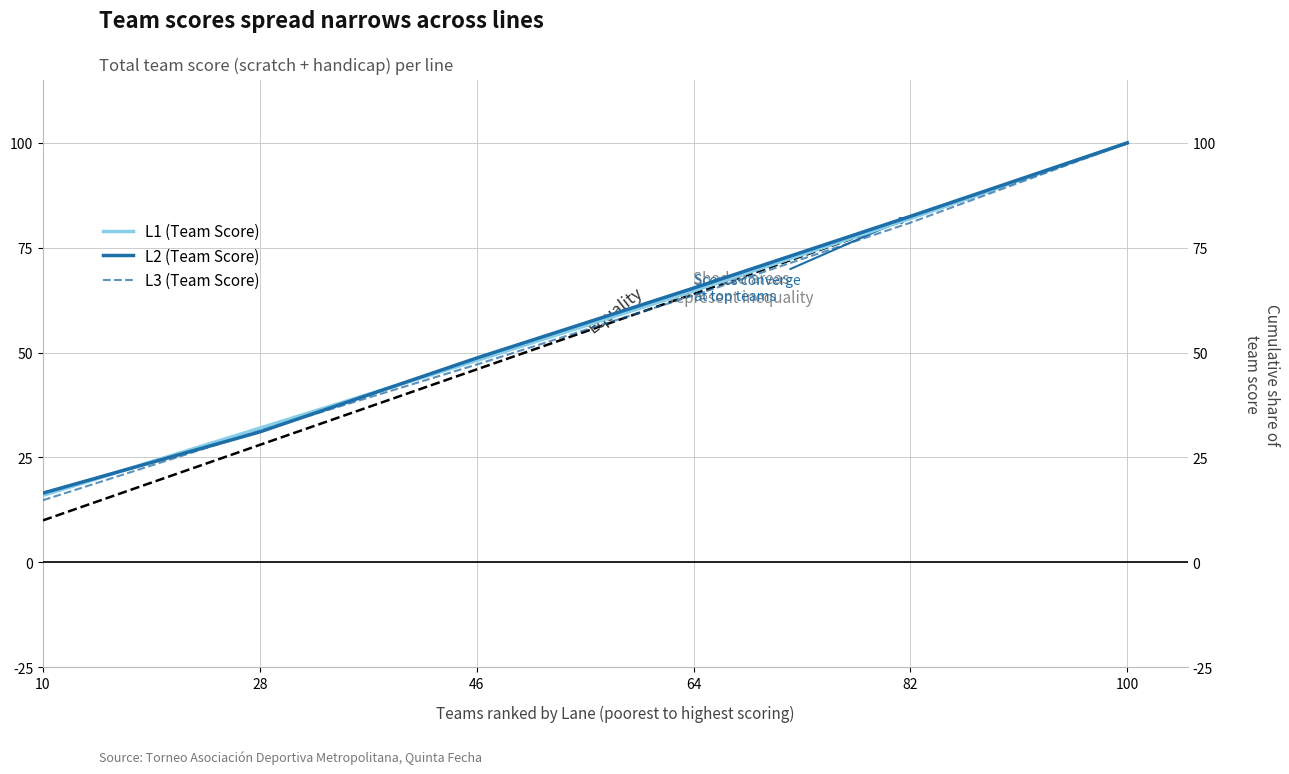

What is the spread (max minus min) of values at 28?

0.9